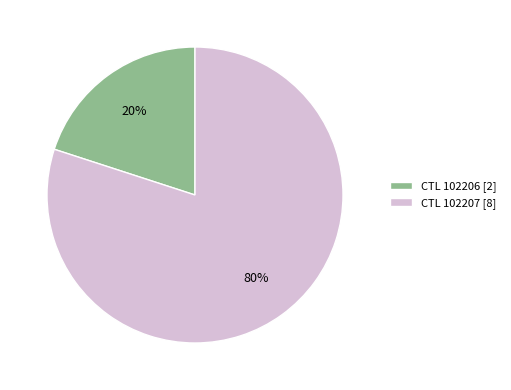

Which slice is the smallest?

CTL 102206 [2]